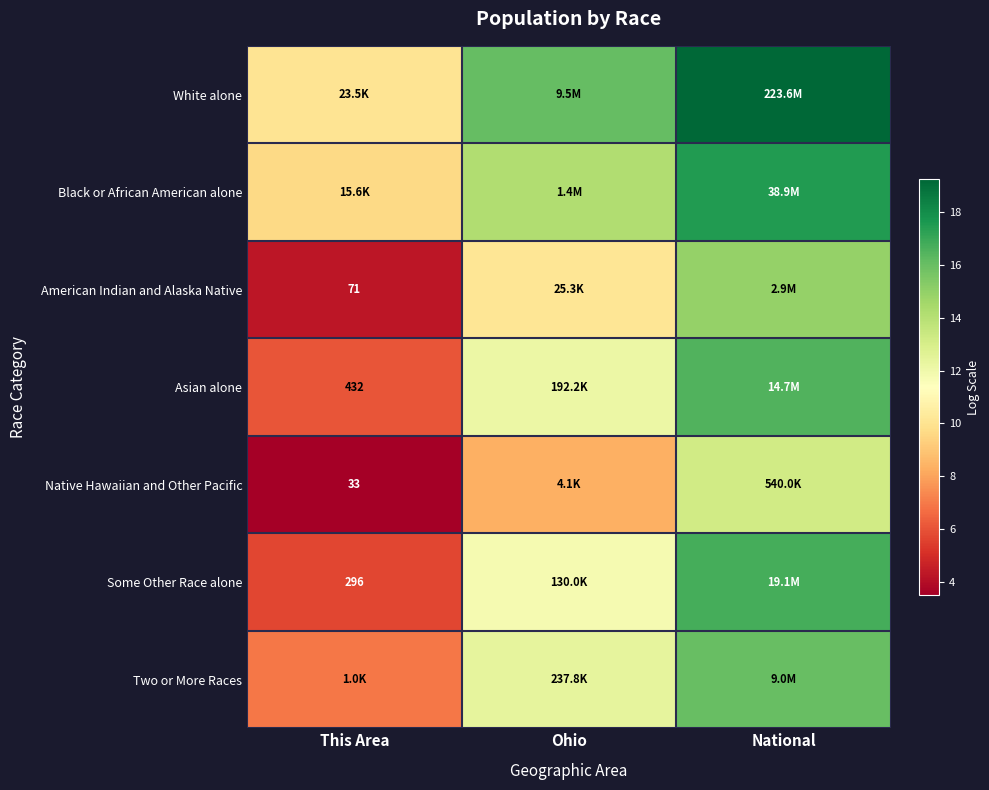

Which category has the lowest value across all series?

This Area